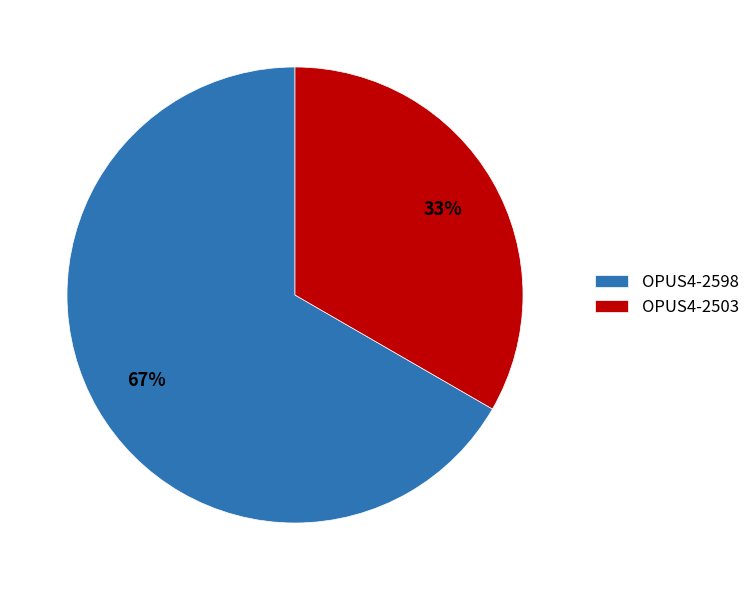

Which slice is the largest?

OPUS4-2598